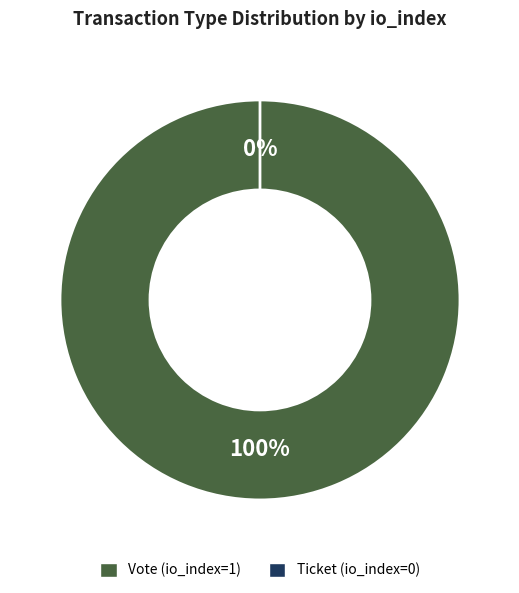

What is the smallest slice in the pie chart?

Ticket (io_index=0)